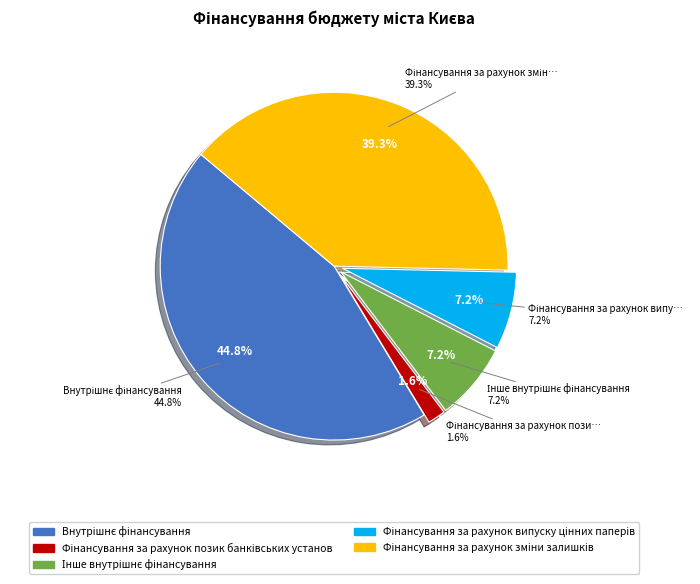

Is it true that Позики інших фінансових установ is 13% of the pie?

False